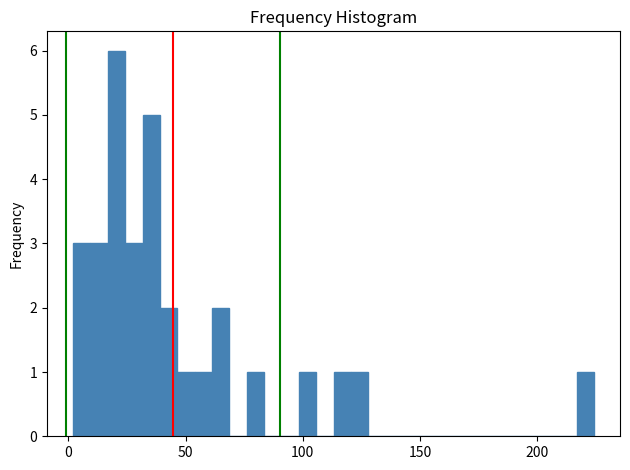

Around what value on the x-axis is the tallest bar? Give the approximate position of its centre, as read against the axis.

20